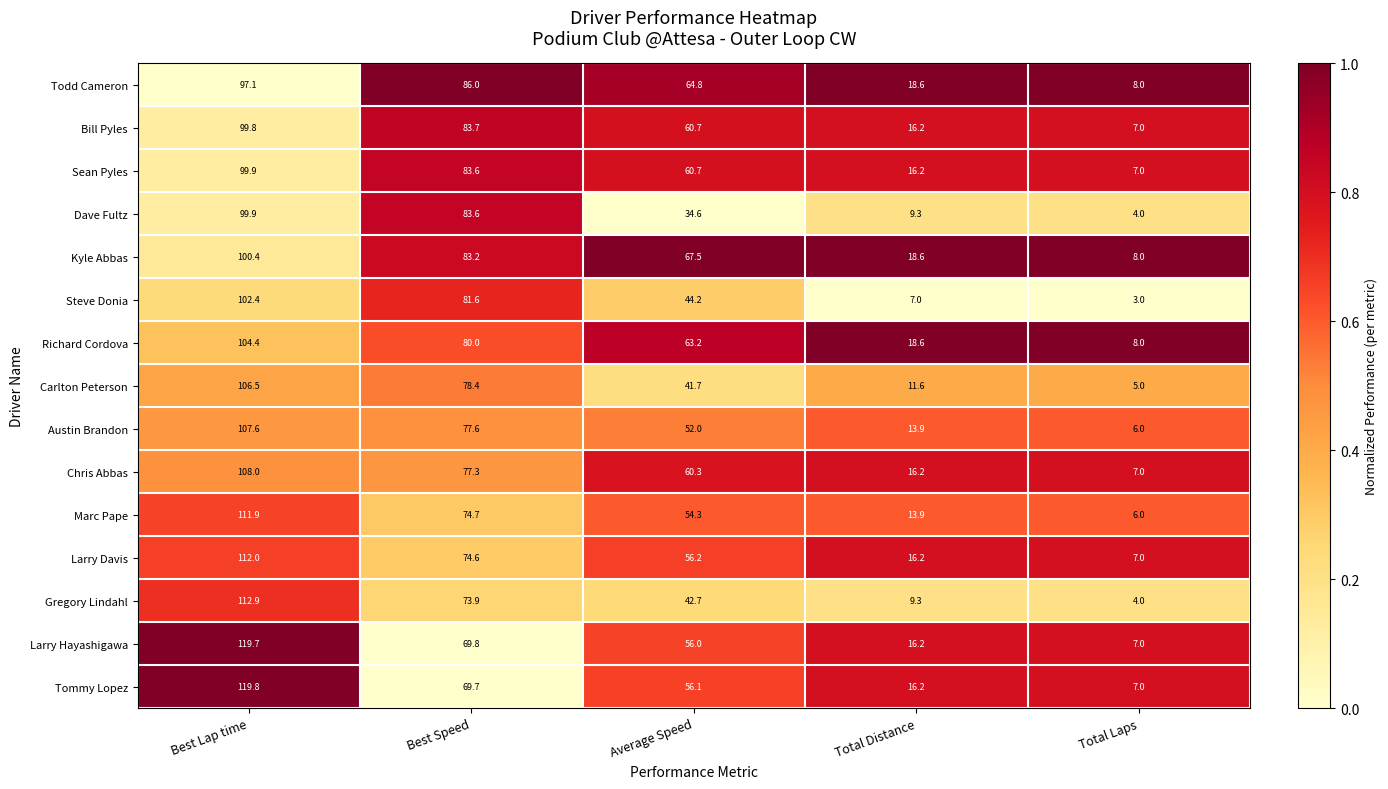

What is the maximum value shown in the chart?

119.8